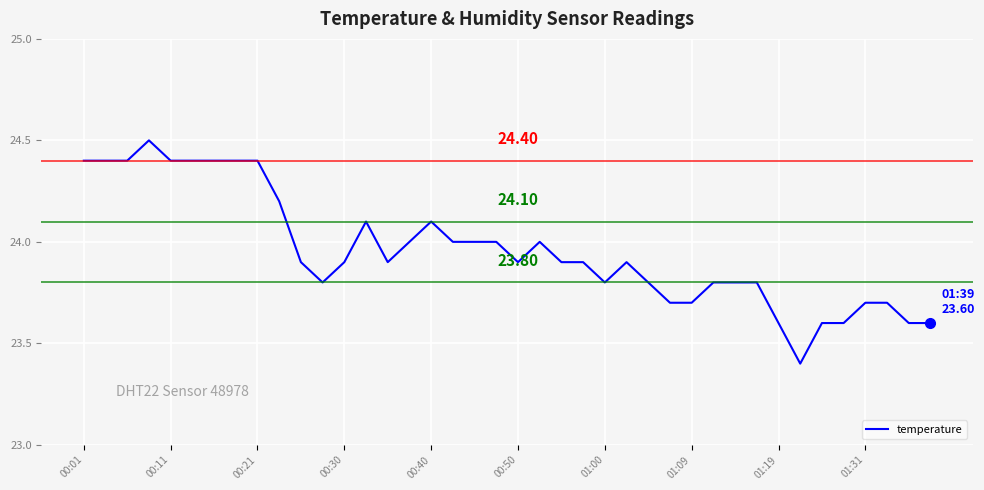

What is the difference between the maximum and second lowest values?

0.9